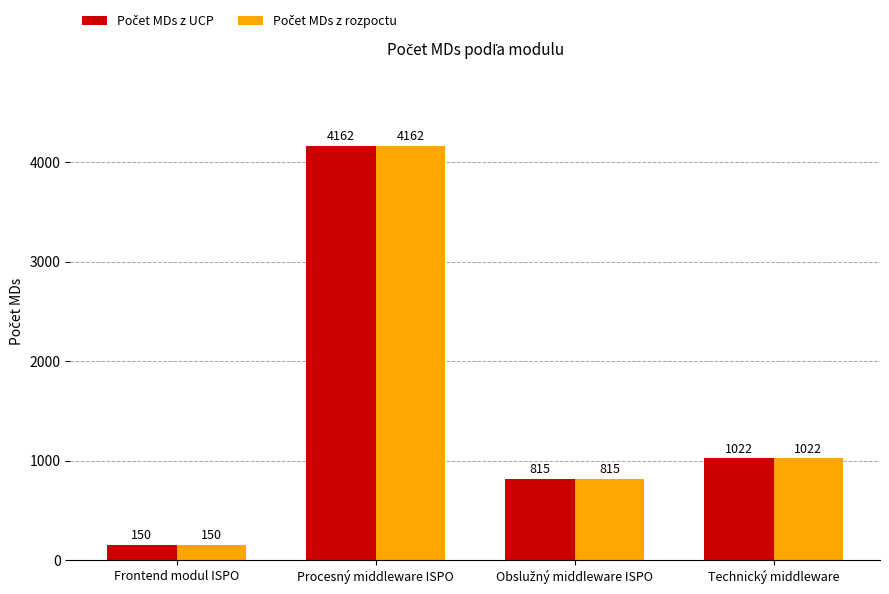

What is the total value across all series at Frontend modul ISPO?

300